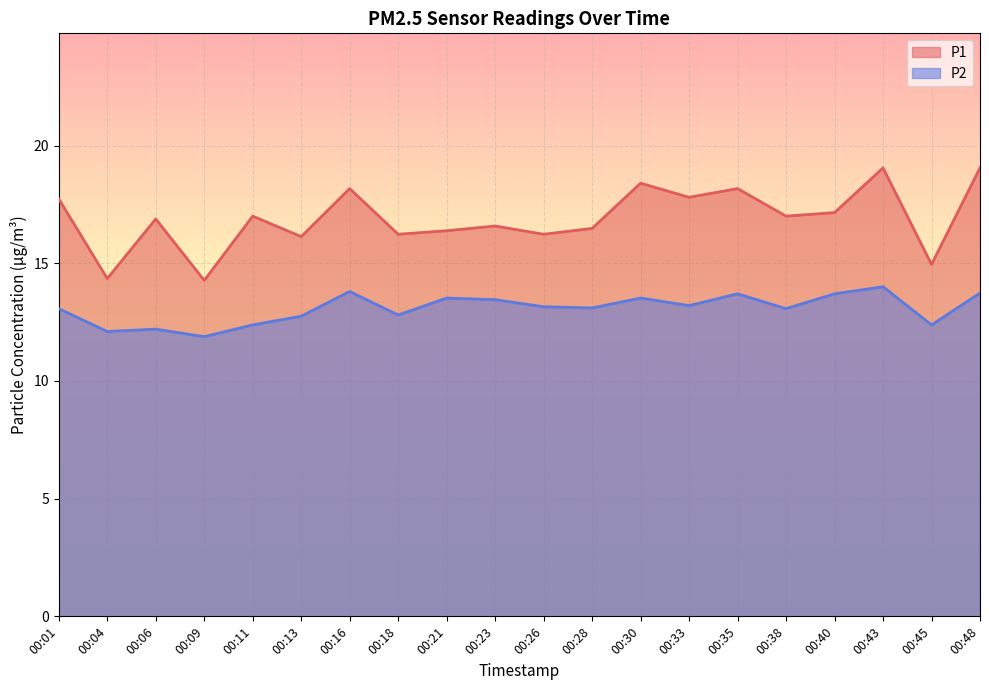

True or false: P2 and P1 intersect in this chart.

False